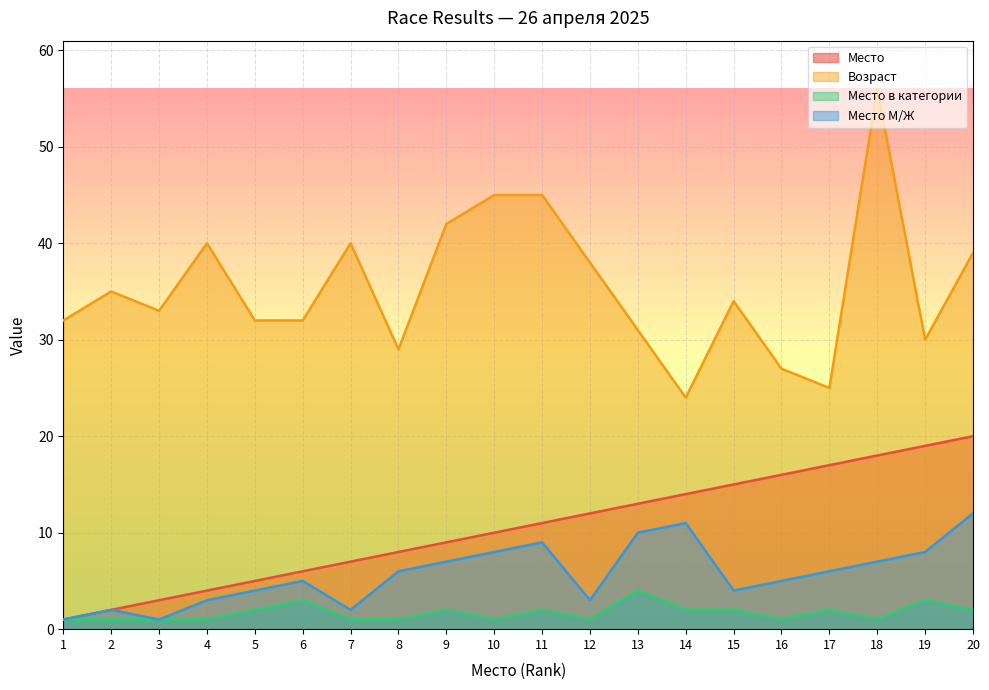

Which category has the highest value across all series?

18